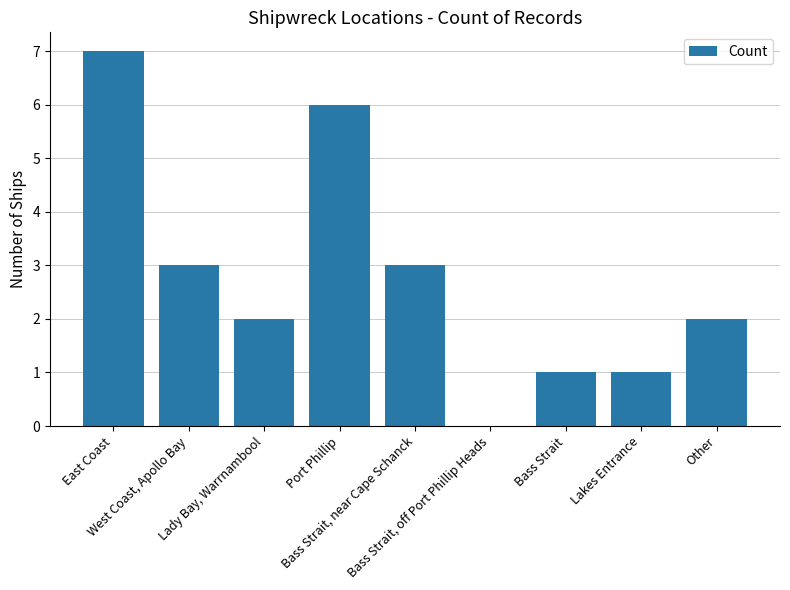

Between West Coast, Apollo Bay and Bass Strait, off Port Phillip Heads, which is larger?

West Coast, Apollo Bay